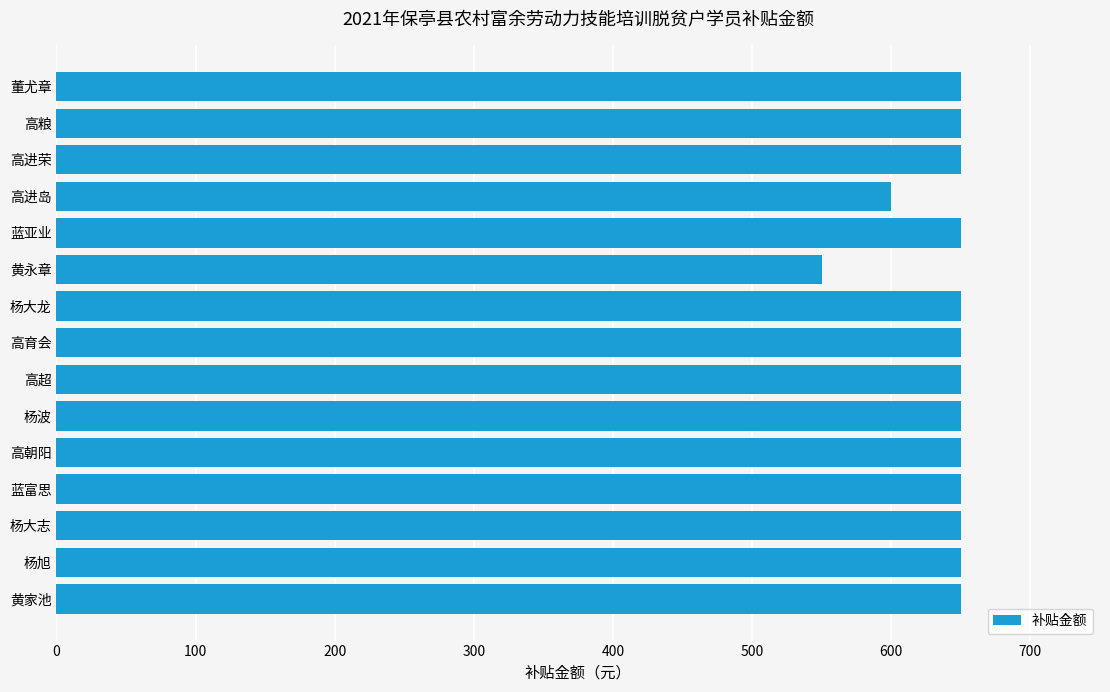

The chart shows a value of 650 at 高进荣. True or false?

True